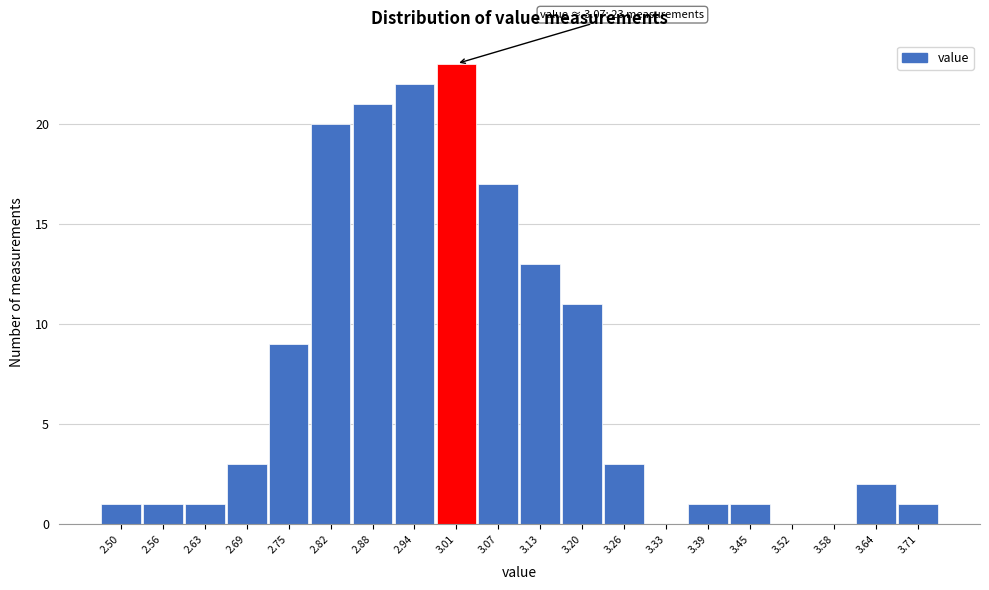

Reading left to right, transcribe all the data shown in this chart.

2.50=1	2.56=1	2.63=1	2.69=3	2.75=9	2.82=20	2.88=21	2.94=22	3.01=23	3.07=17	3.13=13	3.20=11	3.26=3	3.33=0	3.39=1	3.45=1	3.52=0	3.58=0	3.64=2	3.71=1